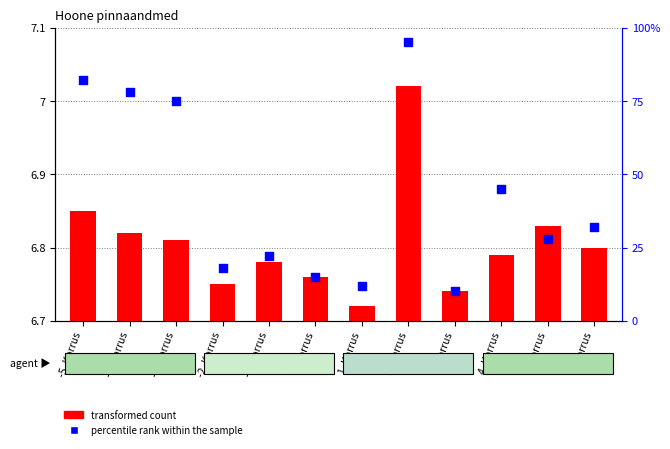

At which category is the sum across all series the highest?

2. Korrus